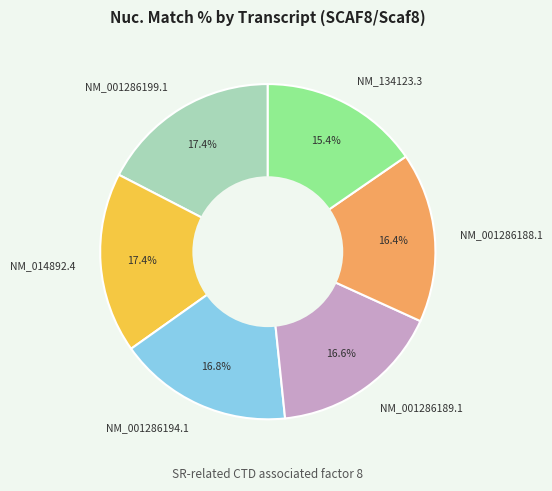

What is the smallest slice in the pie chart?

NM_134123.3